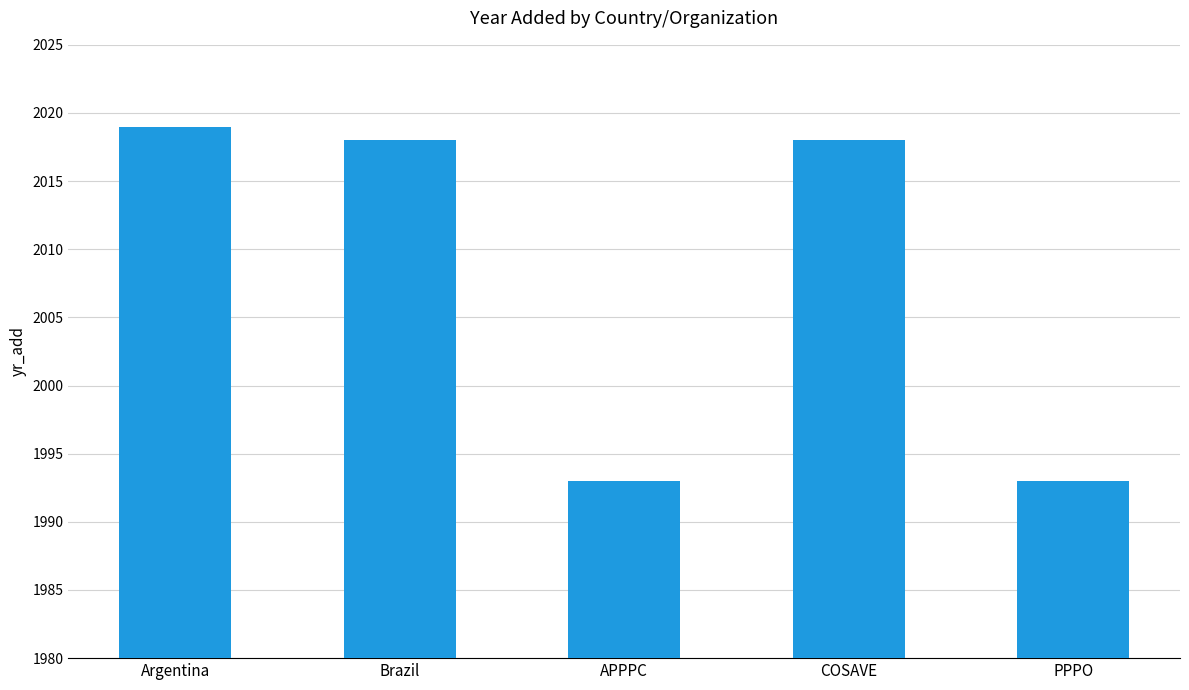

At which category does the chart reach its peak across all series?

Argentina